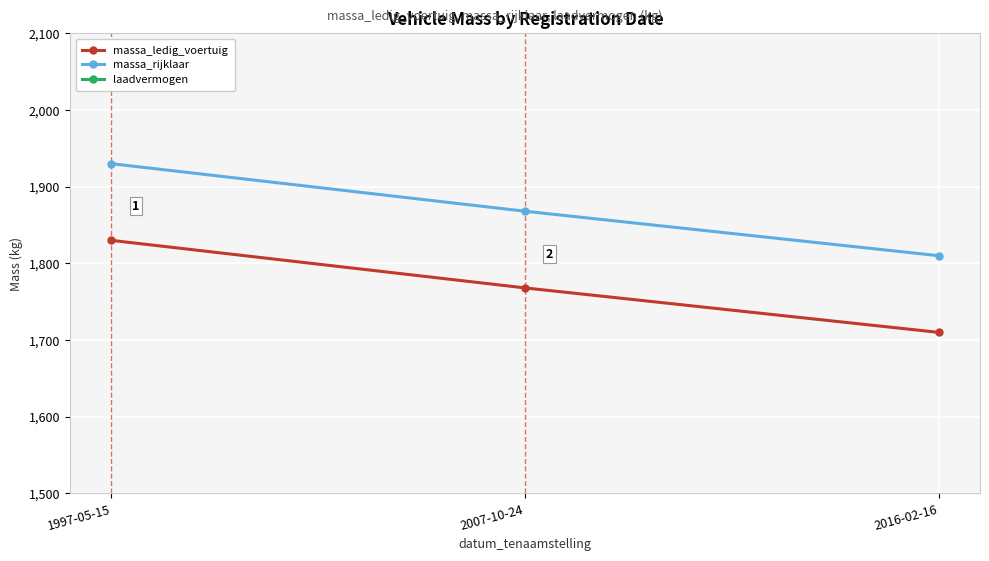

At which label does massa_rijklaar reach its peak?

1997-05-15